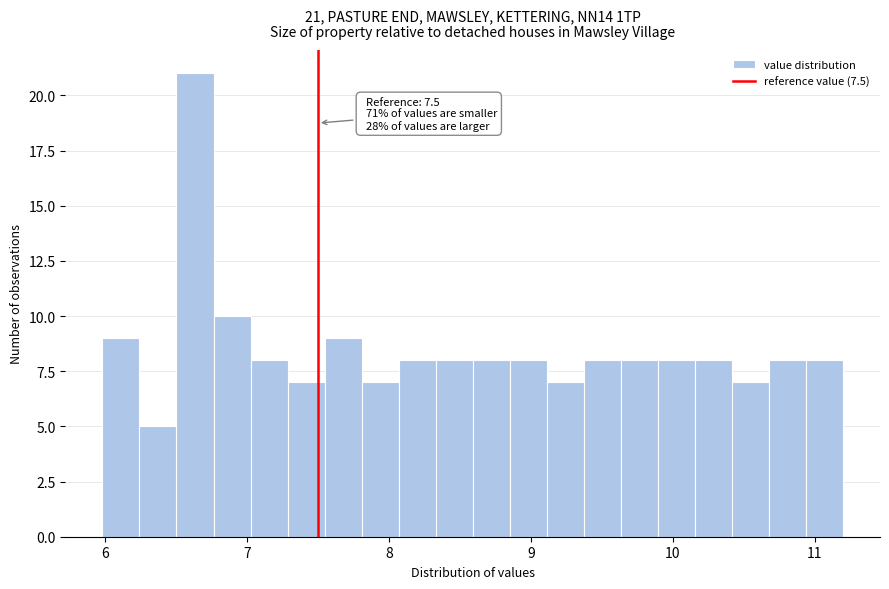

Around what value on the x-axis is the tallest bar? Give the approximate position of its centre, as read against the axis.

6.6